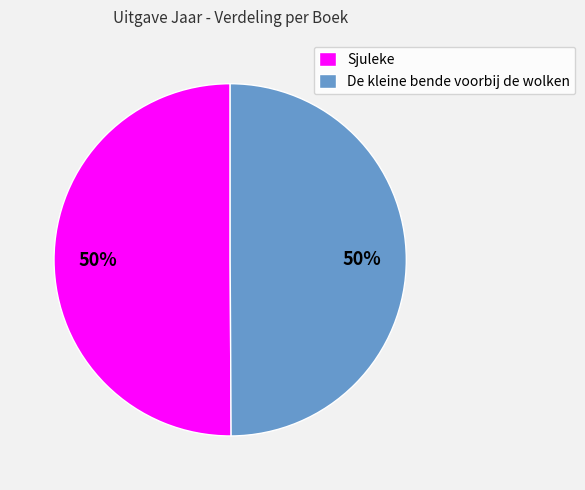

How many segments does this pie chart have?

2